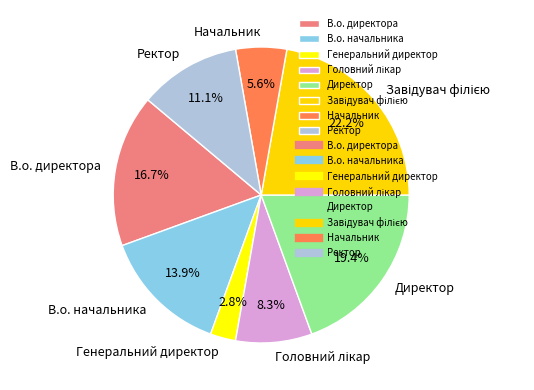

To the nearest percent, what percentage of the pie is В.о. начальника?

14%